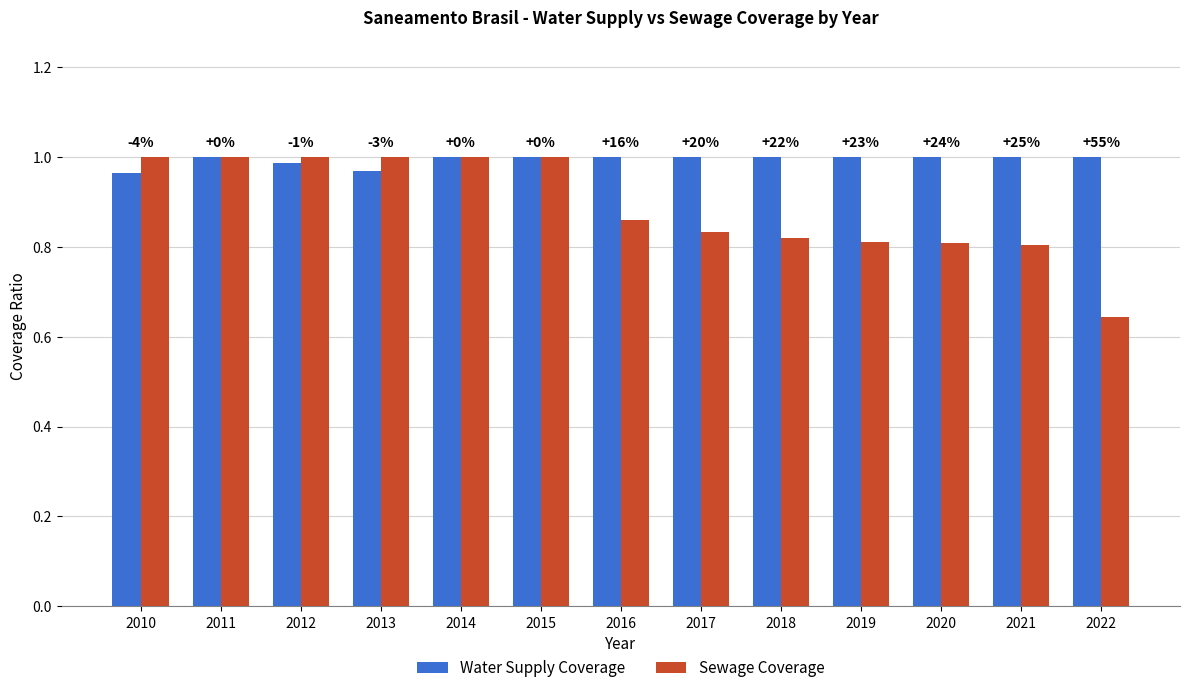

The value of Sewage Coverage at 2019 is 0.8. True or false?

True